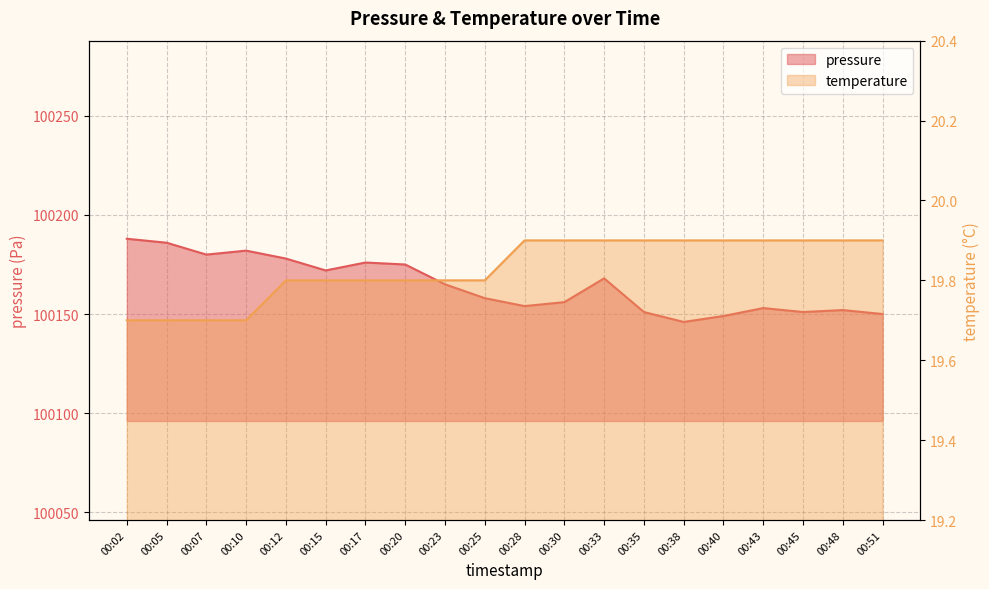

What is the value of the temperature point at the 15th from the left?

19.9